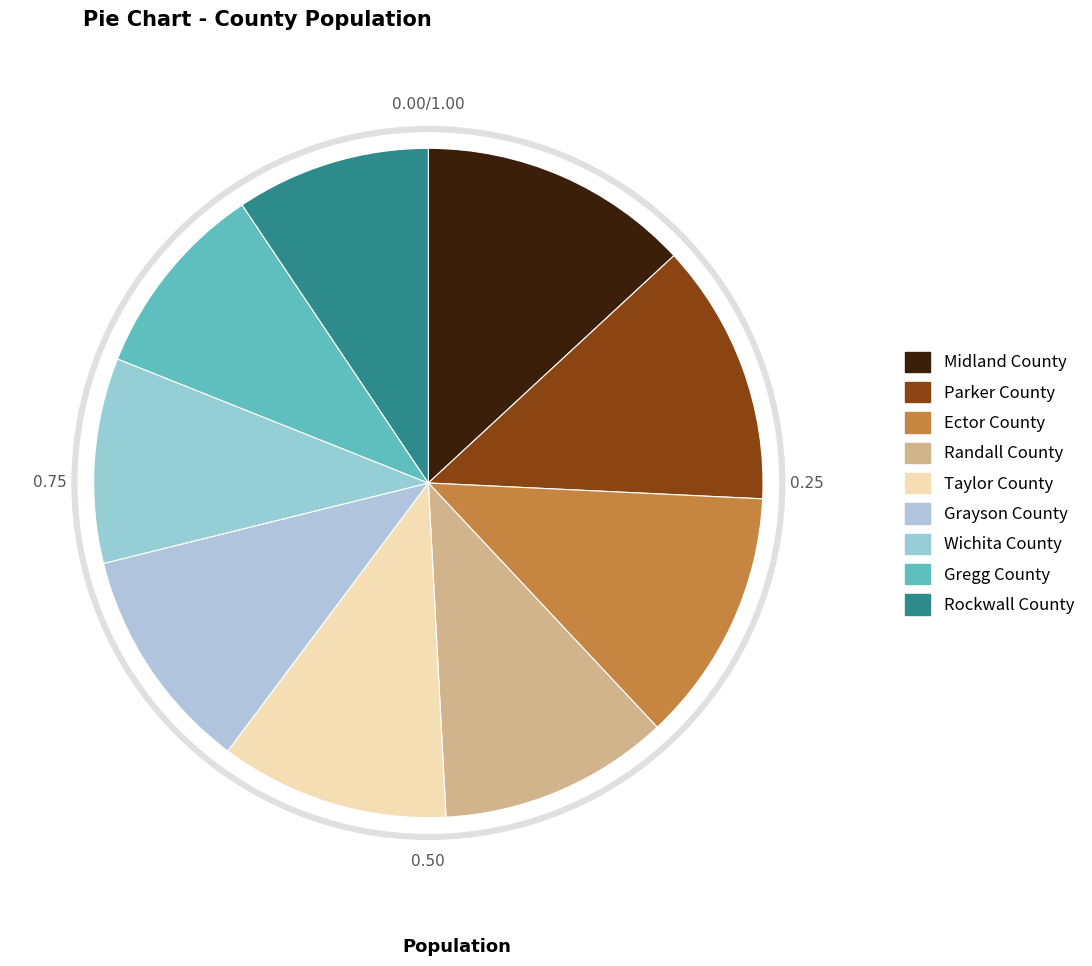

How many segments does this pie chart have?

9